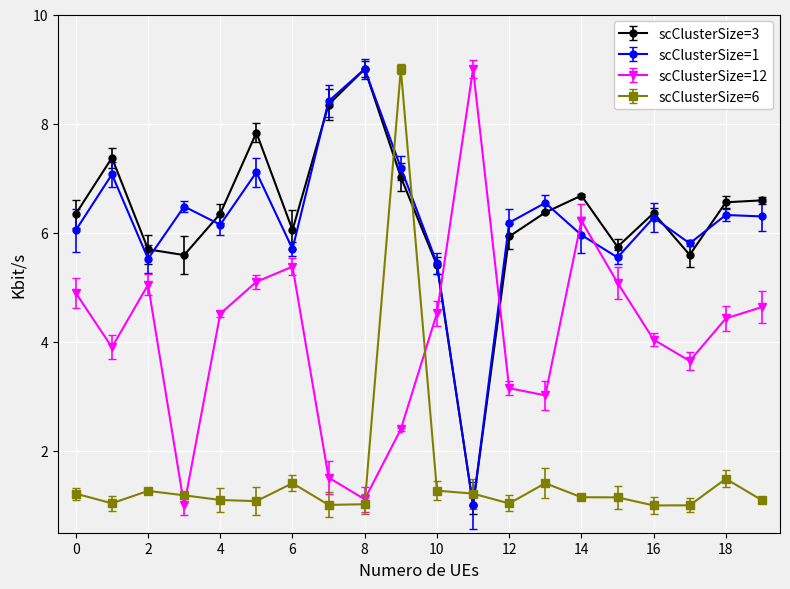

In scClusterSize=12, how many points are lower than both neighbors (excluding endpoints)?

5